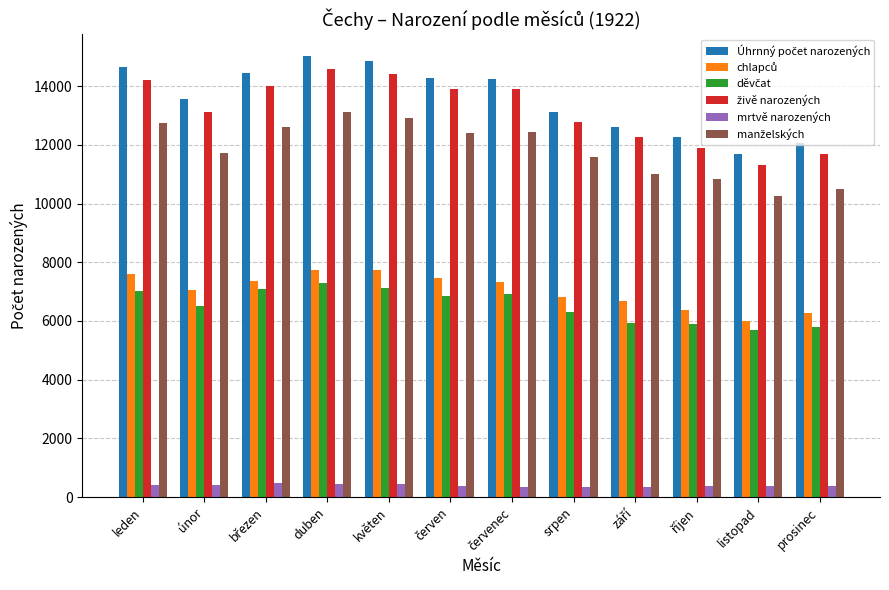

How many bars are there in total?

72